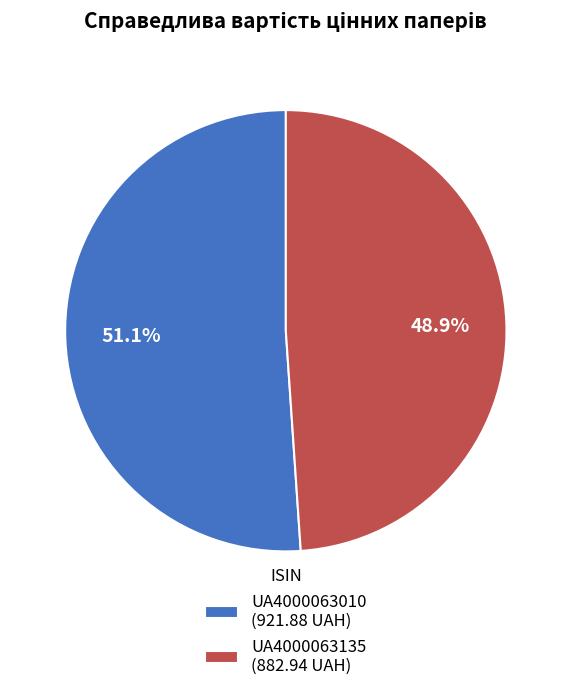

To the nearest percent, what is the combined percentage of UA4000063135 and UA4000063010?

100%